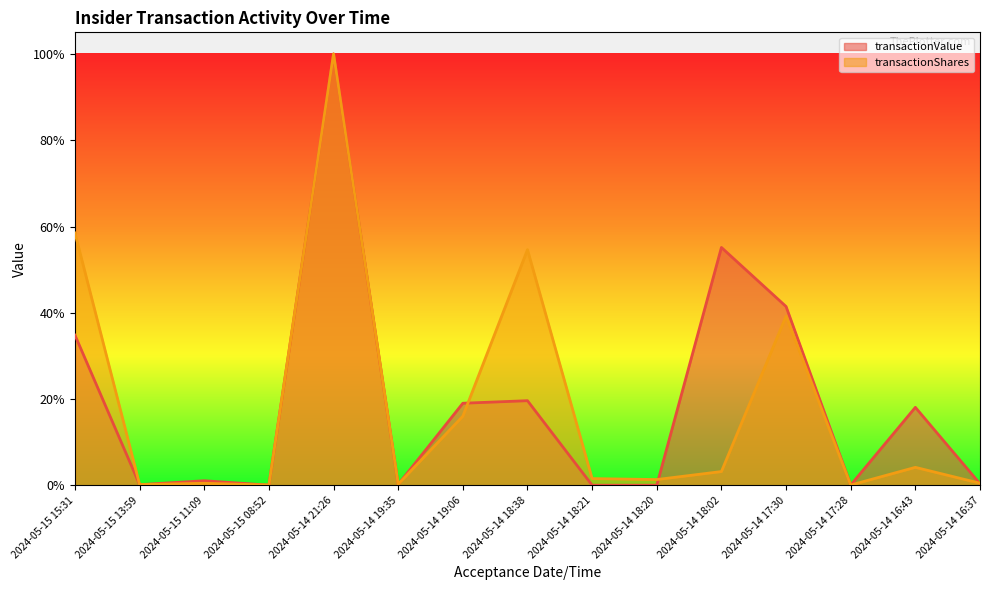

Is it true that transactionShares equals 0.1 at 2024-05-14 16:43?

False